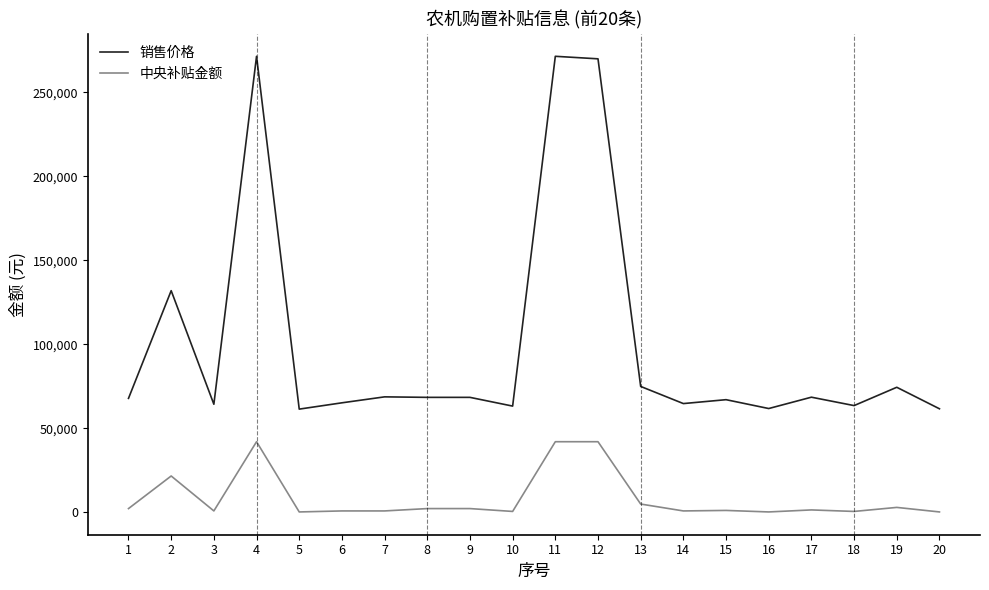

Is the value of 中央补贴金额 at 1 greater than the value of 销售价格 at 19?

No